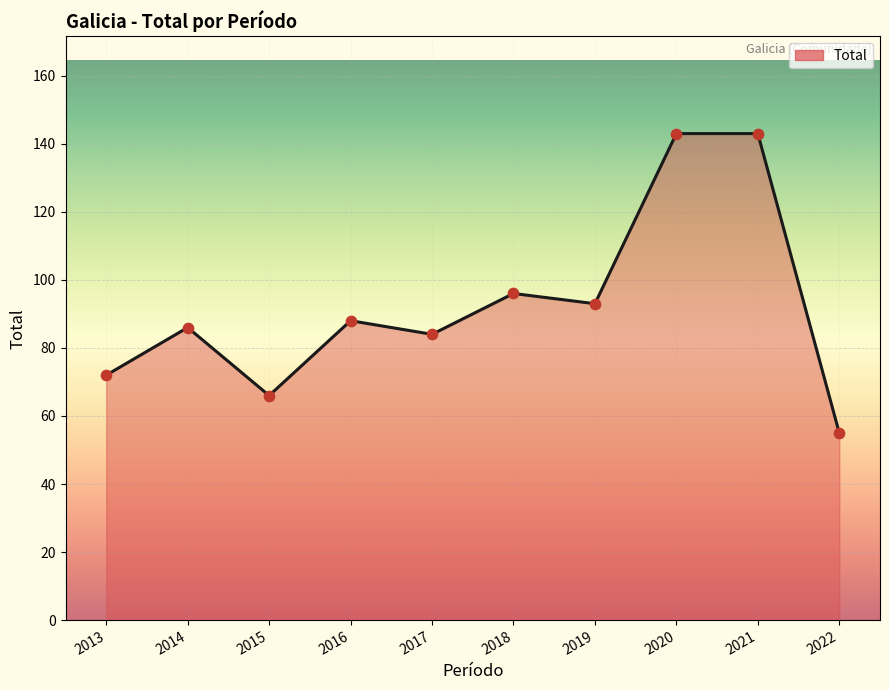

Approximately how many times larger is the value at 2022 compared to 2017?

0.7